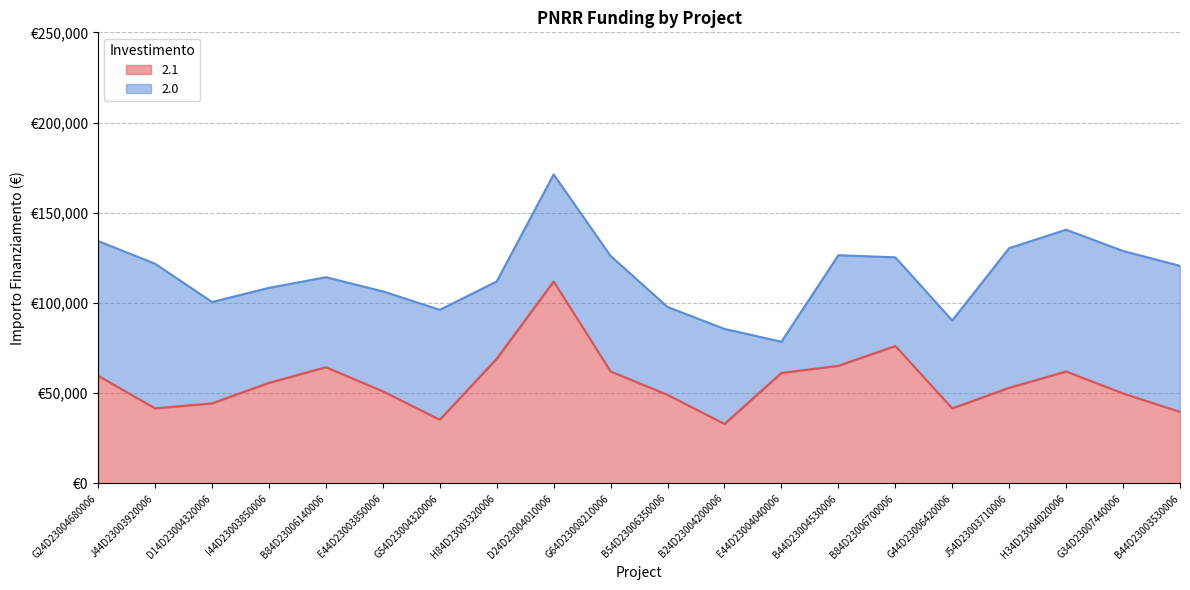

Reading right to left, list all the values displayed in this chart.

B44D23003530006=39673.2	G34D23007440006=49886.1	H34D23004020006=62063.0	J54D23003710006=53028.5	G44D23006420006=41637.2	B84D23006700006=76203.9	B44D23004530006=65205.4	E44D23004040006=61277.4	B24D23004200006=32995.5	B54D23006350006=49100.5	G64D23008210006=62063.0	D24D23004010006=111949.1	H84D23003320006=69133.5	G54D23004320006=35352.3	E44D23003850006=51064.5	B84D23006140006=64419.8	I44D23003850006=55778.1	D14D23004320006=44386.8	J44D23003920006=41637.2	G24D23004680006=59706.2